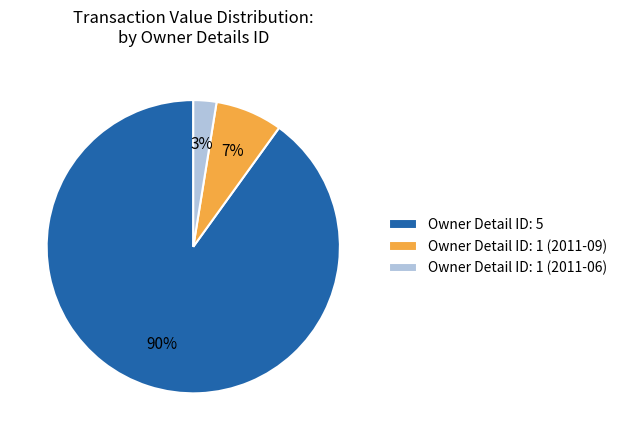

Between Owner Detail ID: 5 and Owner Detail ID: 1 (2011-09), which is larger?

Owner Detail ID: 5